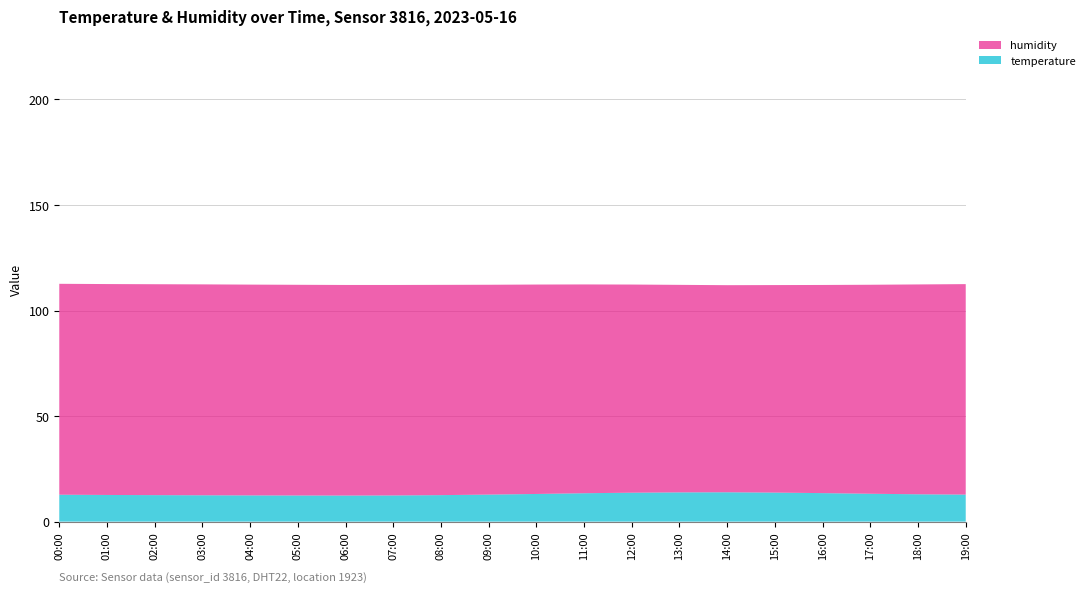

Reading left to right, extract all data points from this chart.

temperature: 12.8	12.6	12.6	12.5	12.4	12.4	12.3	12.4	12.6	12.8	13.1	13.4	13.7	13.8	13.9	13.8	13.5	13.2	12.9	12.8
humidity: 99.9	99.9	99.9	99.9	99.8	99.8	99.8	99.7	99.6	99.4	99.2	98.9	98.6	98.3	98.1	98.3	98.6	99.0	99.4	99.7